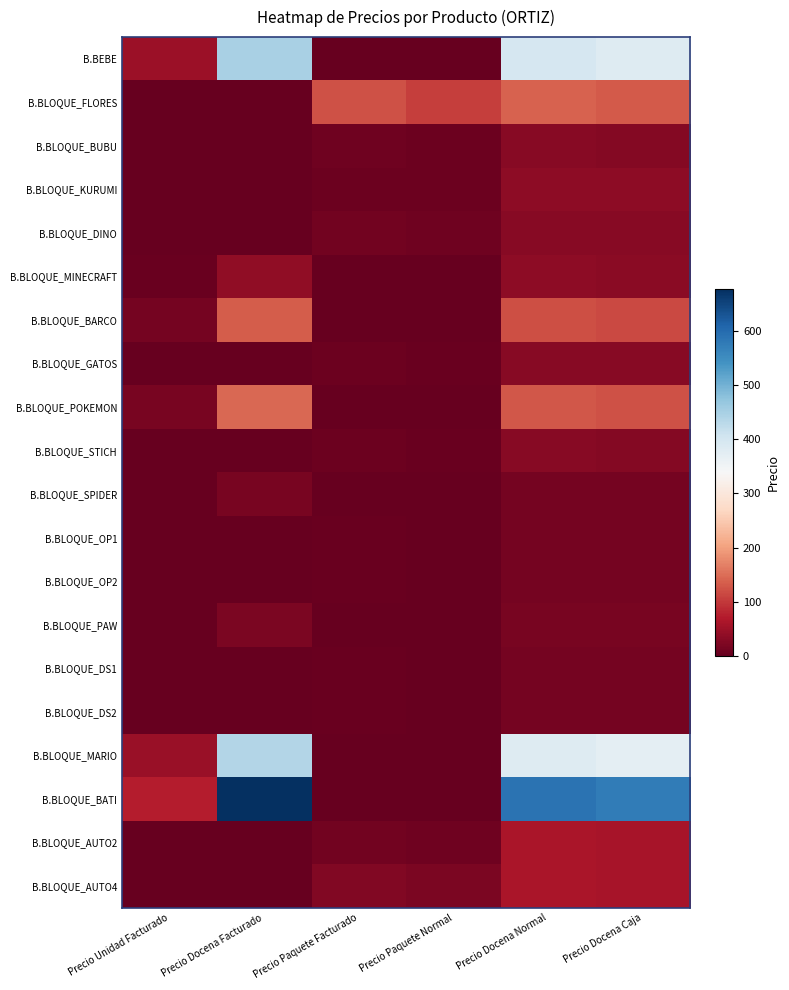

Between Precio Docena Facturado and Precio Docena Caja, which is larger?

Precio Docena Facturado